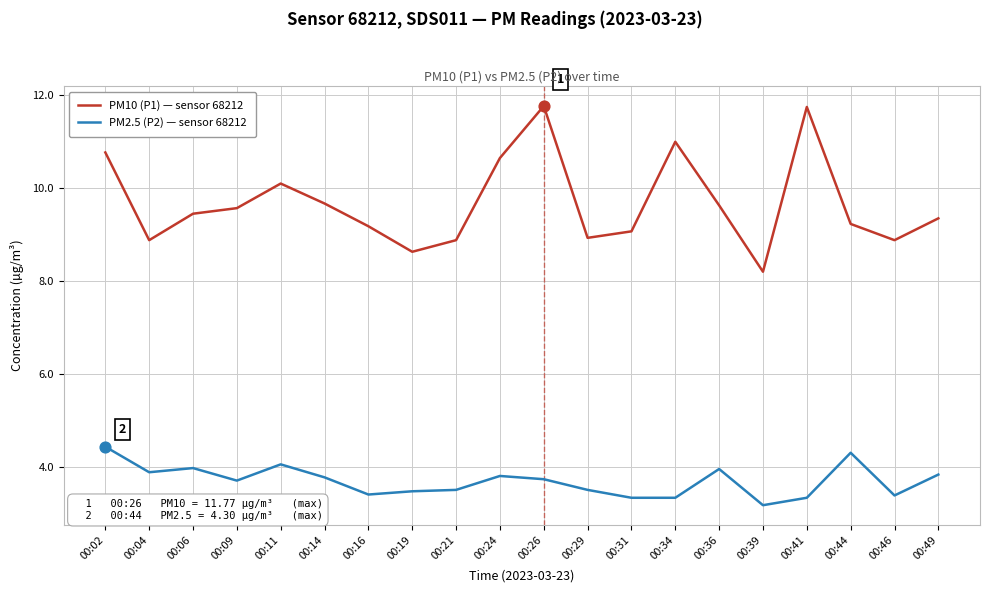

Which series changed the most between 00:11 and 00:29?

PM10 (P1) — sensor 68212